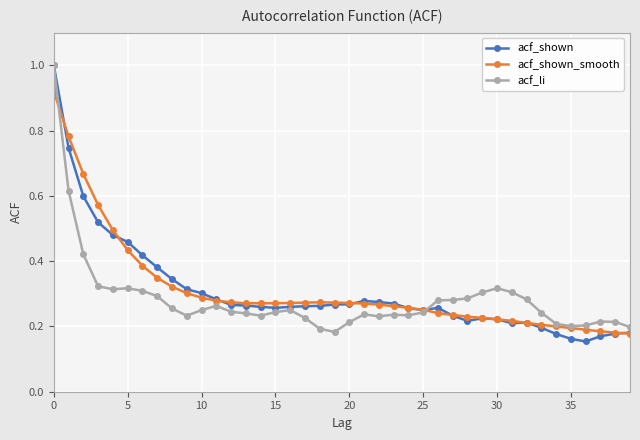

True or false: acf_shown_smooth has more than 0 interior local peaks.

True